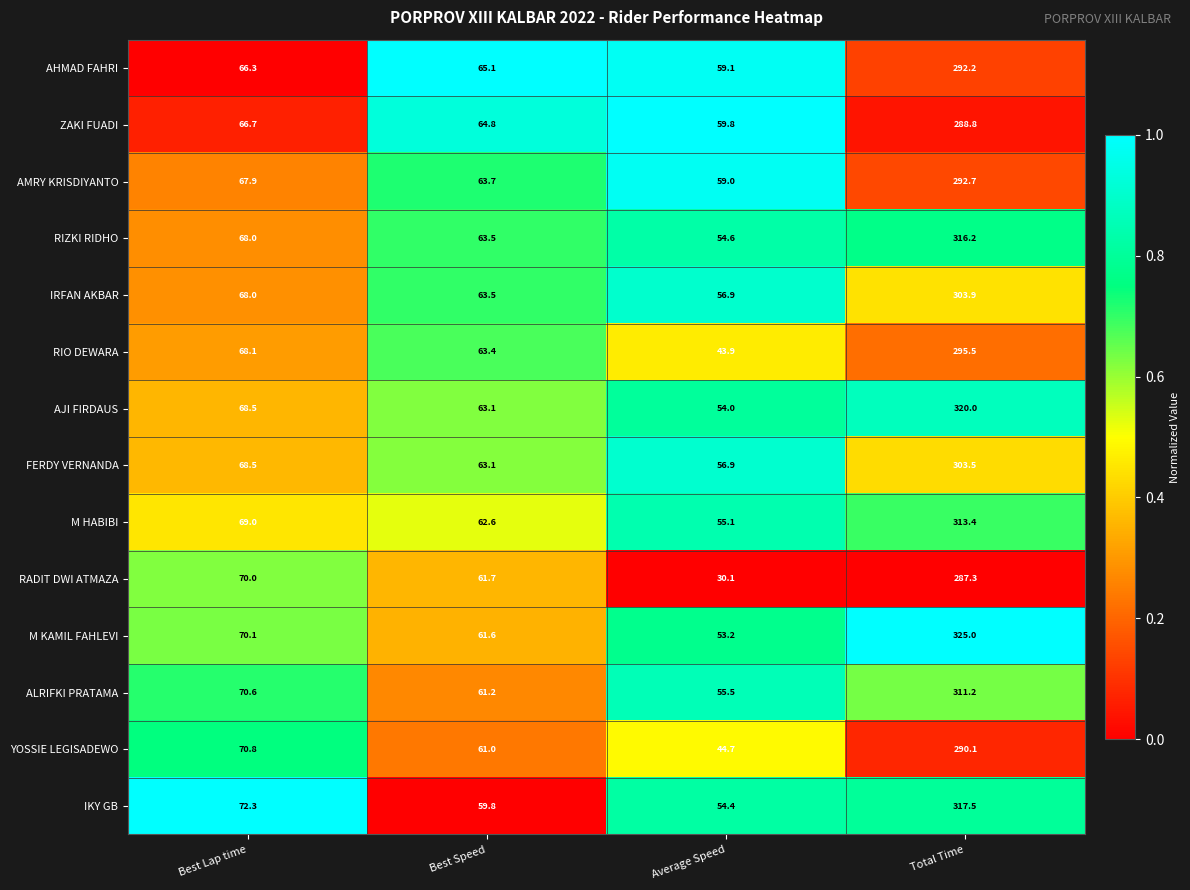

Count the number of categories in the chart.

4